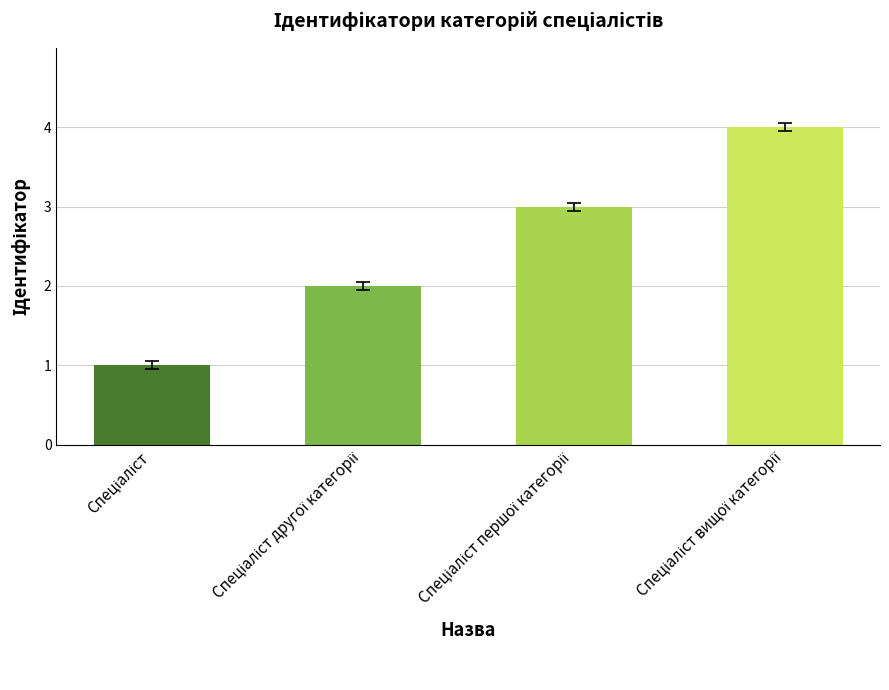

What is the greatest value displayed?

4